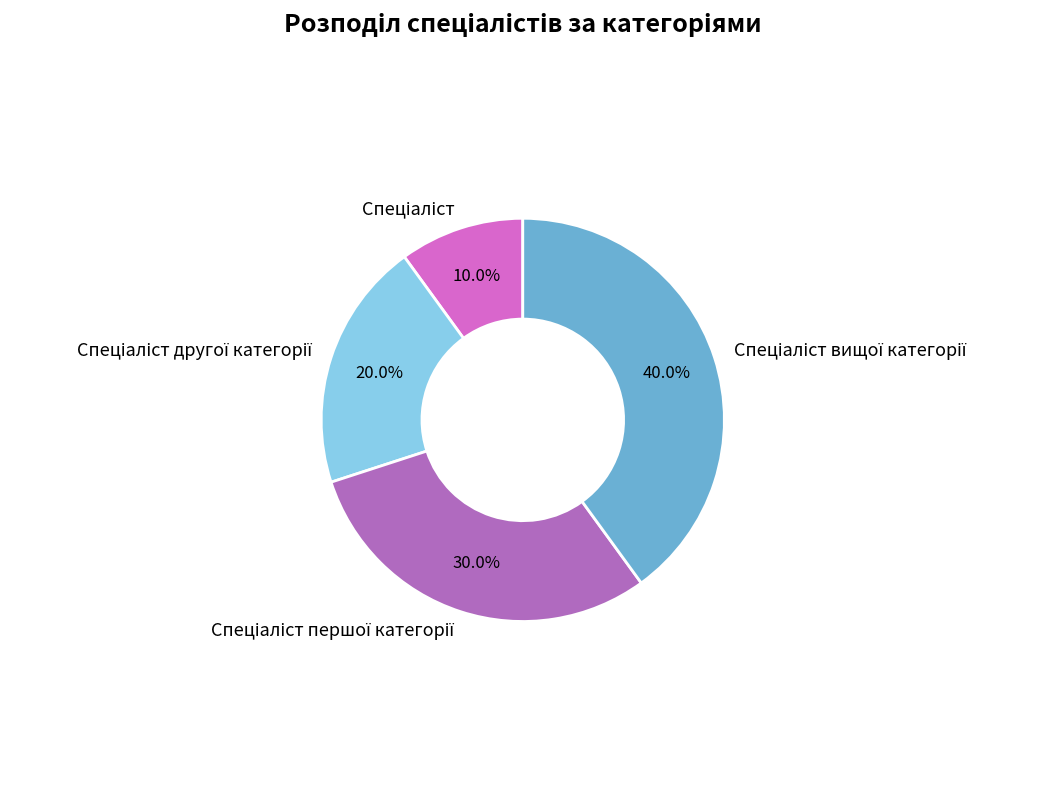

Is there a majority slice in this chart?

No